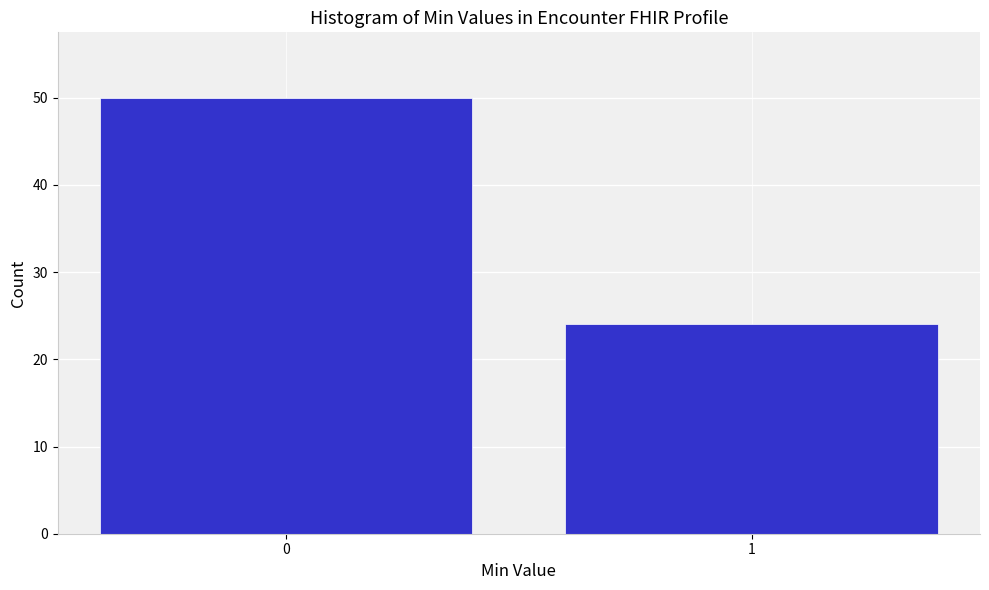

Reading left to right, what are all the values shown in this chart?

0=50	1=24